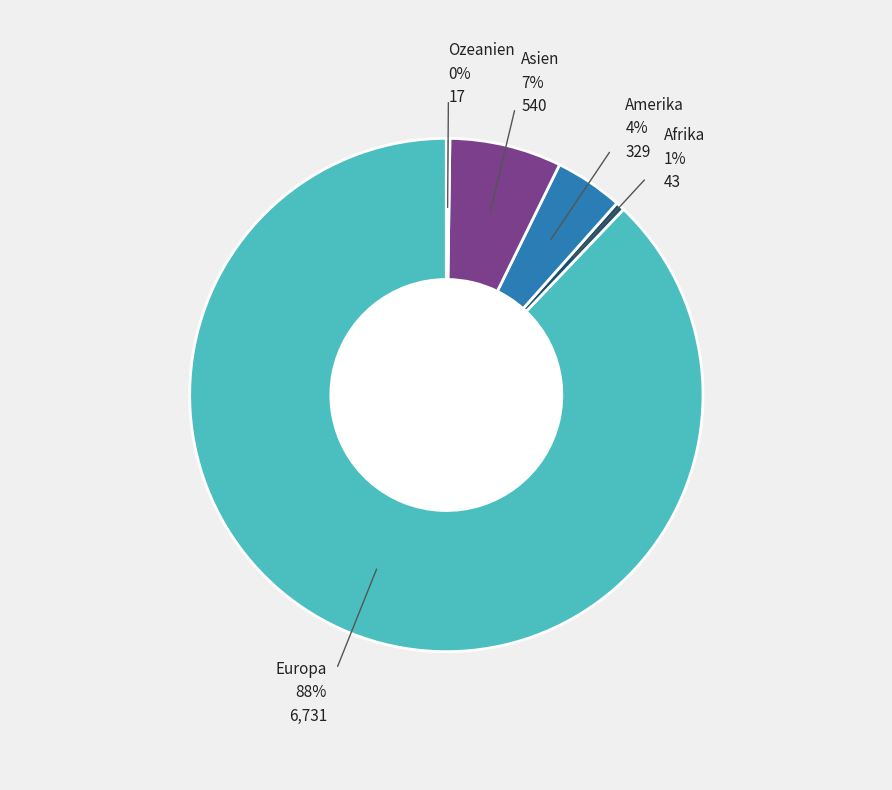

Is there a majority slice in this chart?

Yes